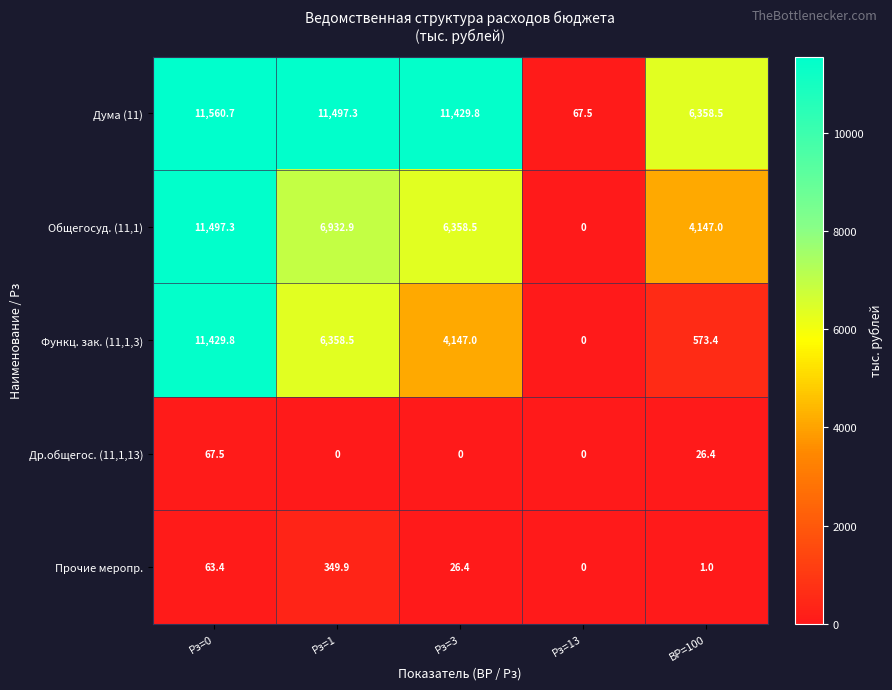

What is the difference between the highest and lowest values at ВР=100?

6357.5